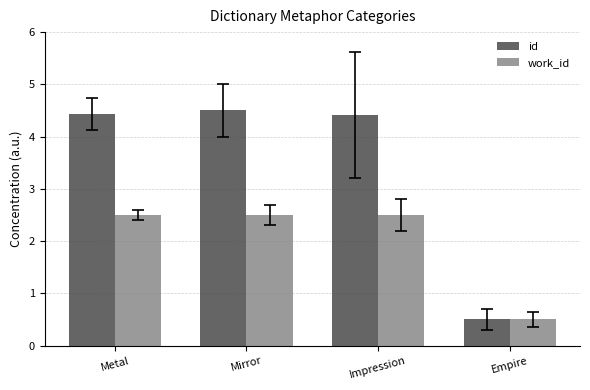

Reading left to right, list all the values displayed in this chart.

id: Metal=4.4	Mirror=4.5	Impression=4.4	Empire=0.5
work_id: Metal=2.5	Mirror=2.5	Impression=2.5	Empire=0.5